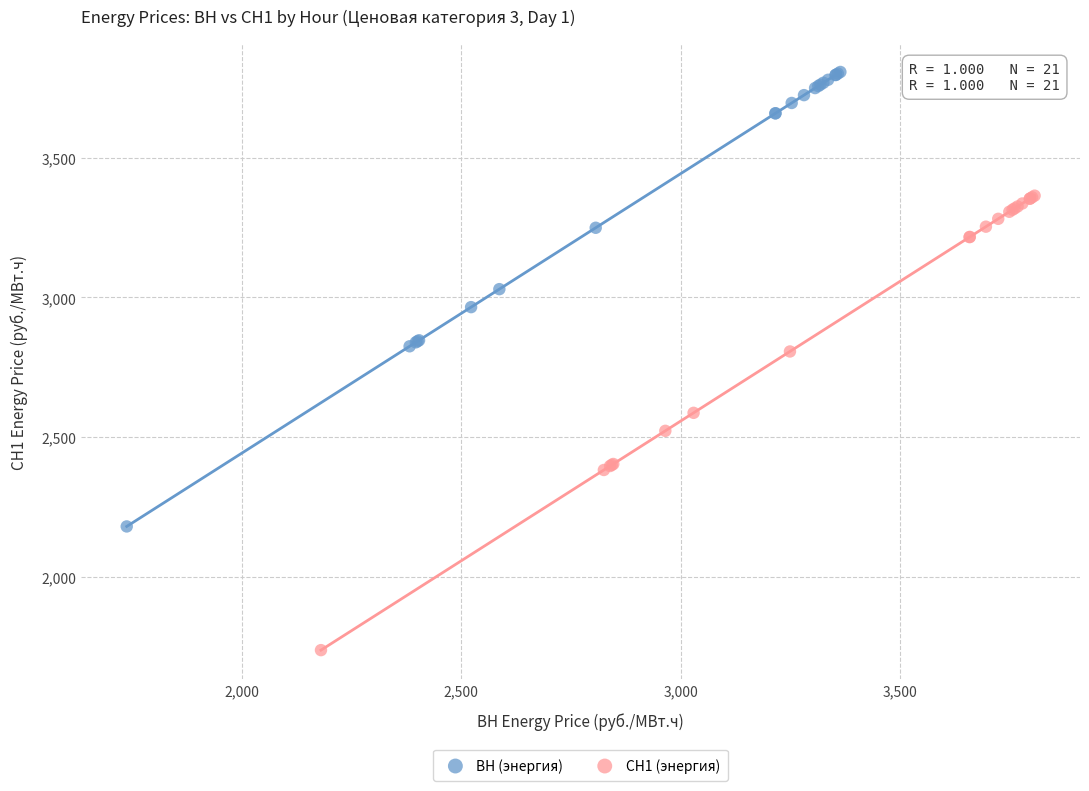

Which series contains the highest Y value?

ВН (энергия)